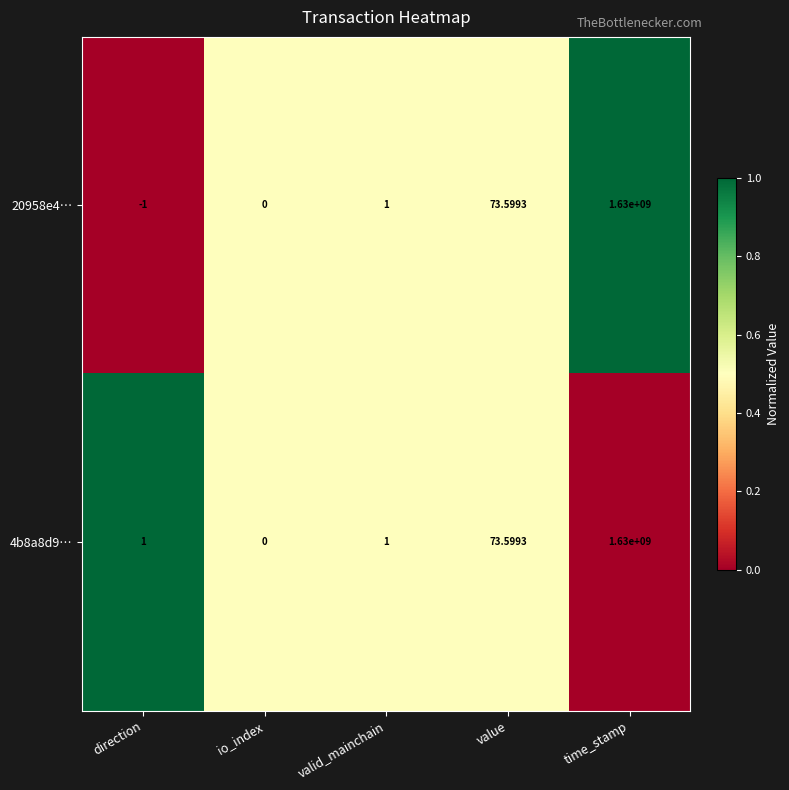

Which series has the largest range (max minus min)?

20958e4…